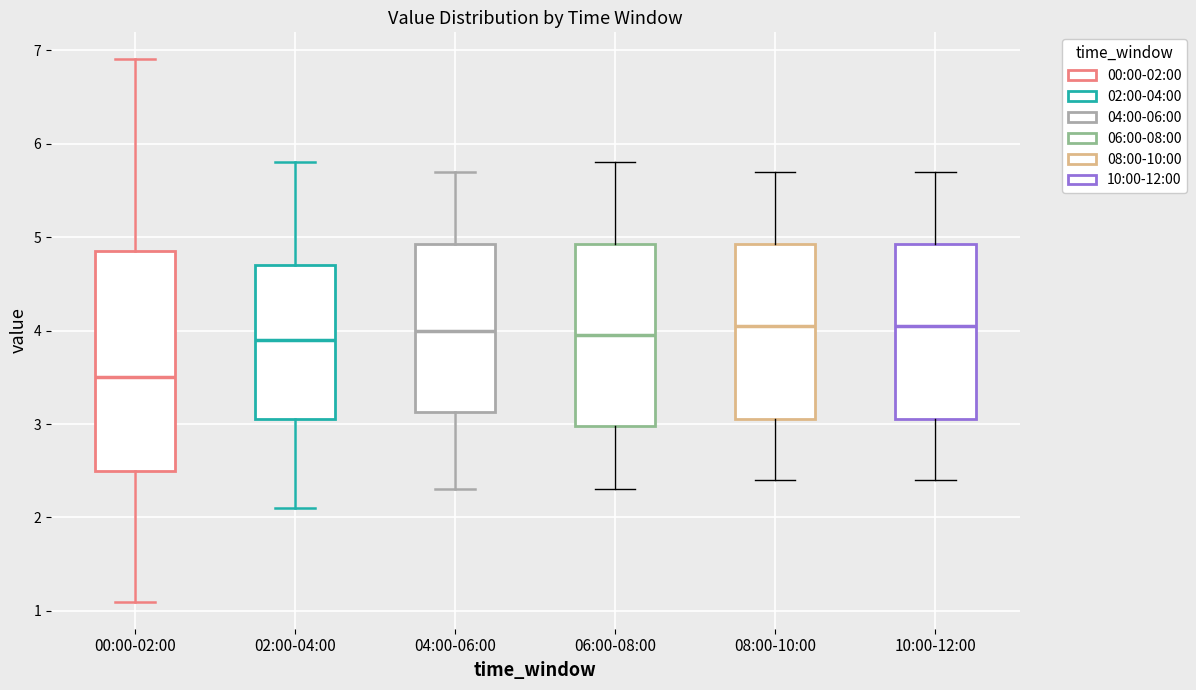

Reading left to right, read every box against the y-axis: the position of its median line, the range the box covers, and the ends of its whiskers. The values are not printed on the chart, so give them approximately, as read against the axis.

00:00-02:00: median 3.5, box 2.5 to 4.9, whiskers 1.1 to 6.9
02:00-04:00: median 3.9, box 3.1 to 4.7, whiskers 2.1 to 5.8
04:00-06:00: median 4.0, box 3.1 to 4.9, whiskers 2.3 to 5.7
06:00-08:00: median 4.0, box 3.0 to 4.9, whiskers 2.3 to 5.8
08:00-10:00: median 4.1, box 3.1 to 4.9, whiskers 2.4 to 5.7
10:00-12:00: median 4.1, box 3.1 to 4.9, whiskers 2.4 to 5.7